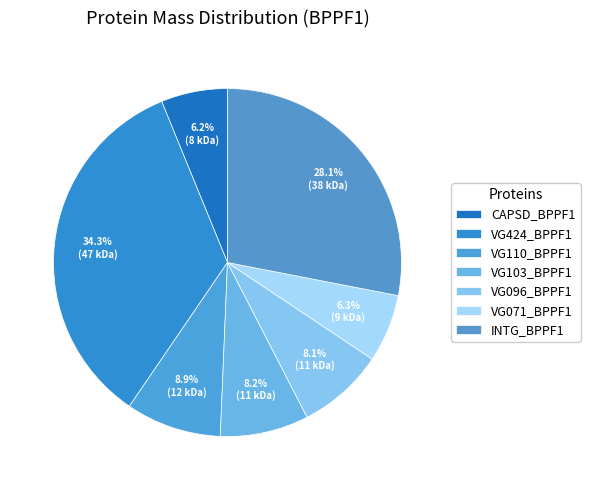

Which category has the smallest portion of the pie?

CAPSD_BPPF1